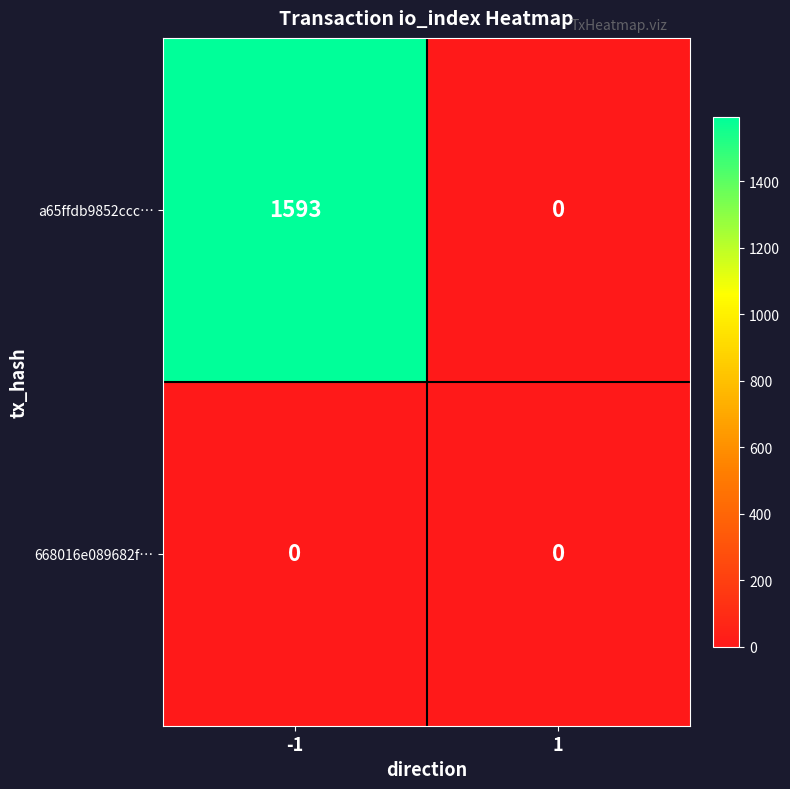

Rank the series by their maximum value, from highest to lowest.

a65ffdb9852ccc…, 668016e089682f…